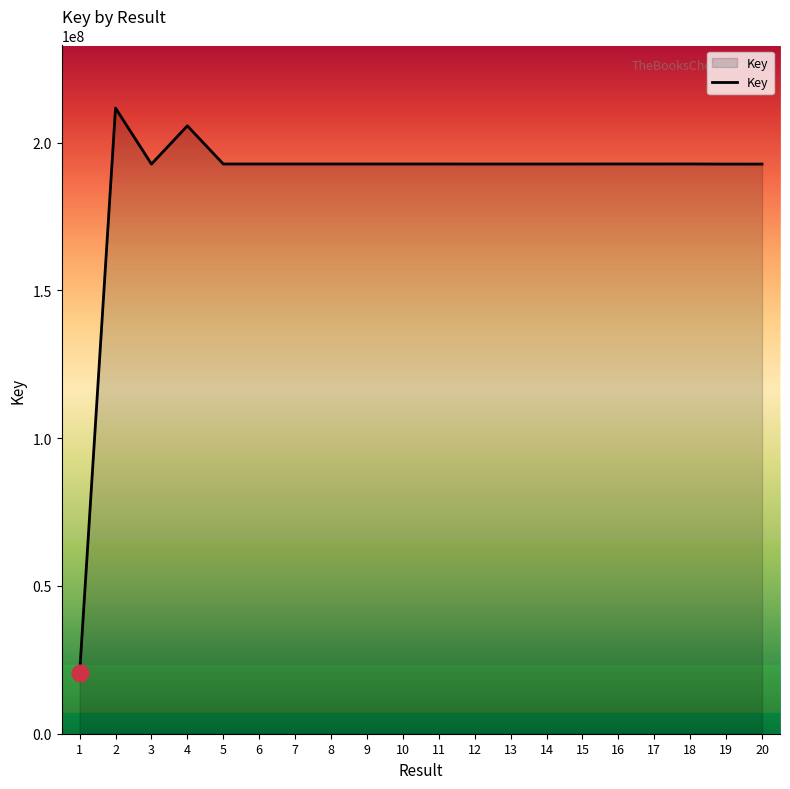

How many series are shown in this chart?

1